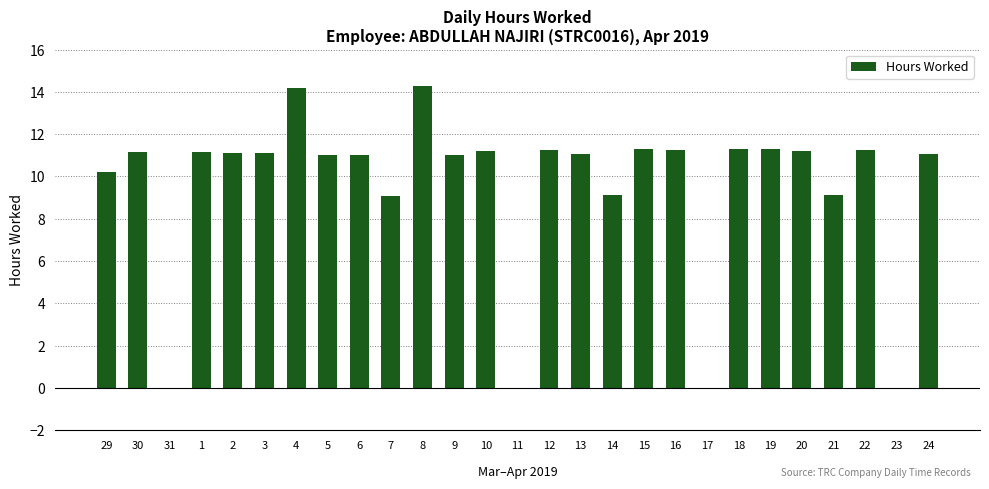

The chart shows a value of 9.1 at 21. True or false?

True